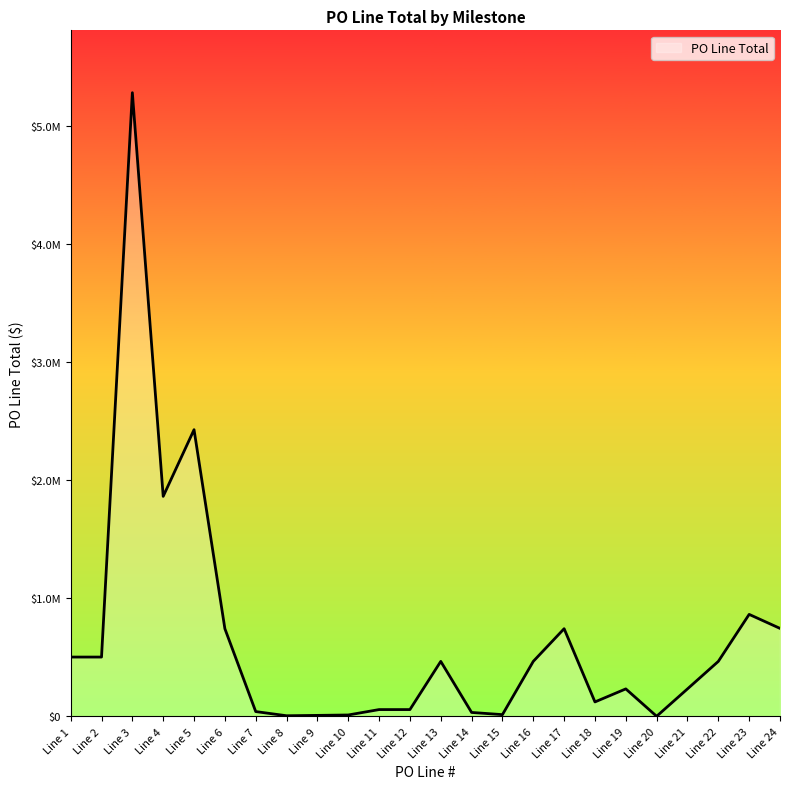

Is this an area chart (filled region under the line)?

Yes